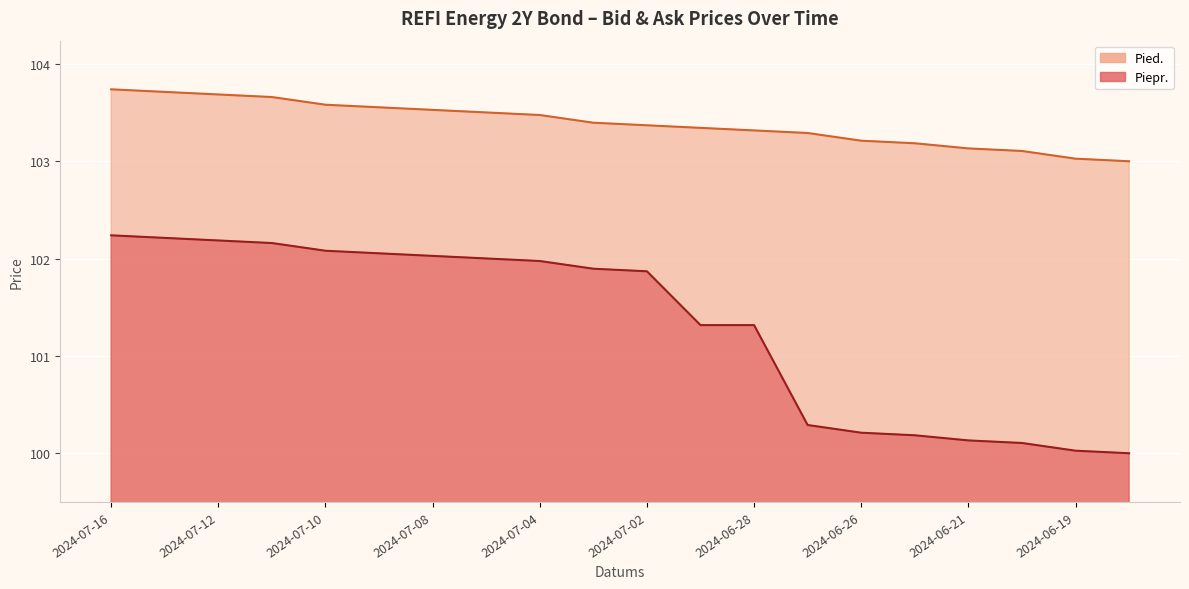

Rank the series by their maximum value, from lowest to highest.

Piepr., Pied.